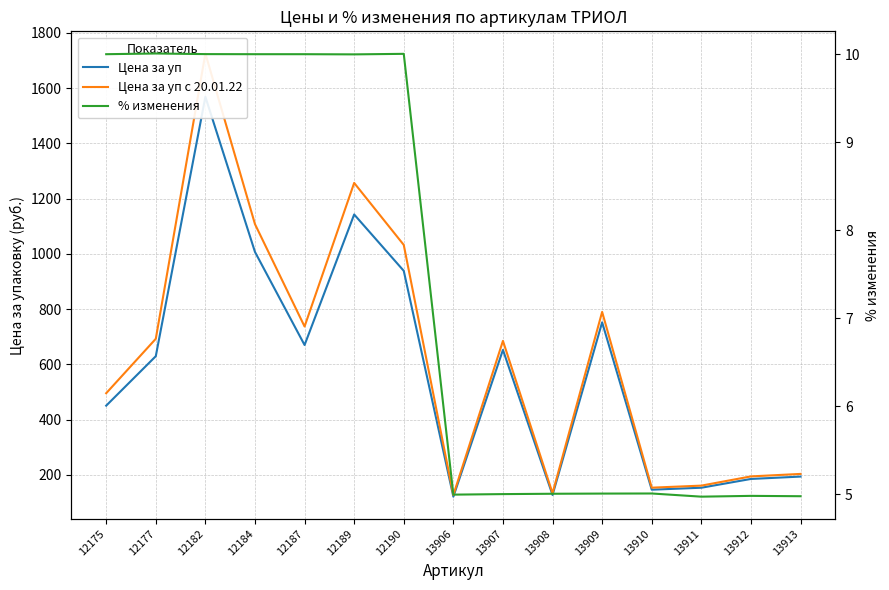

What is the greatest value displayed?

1725.7